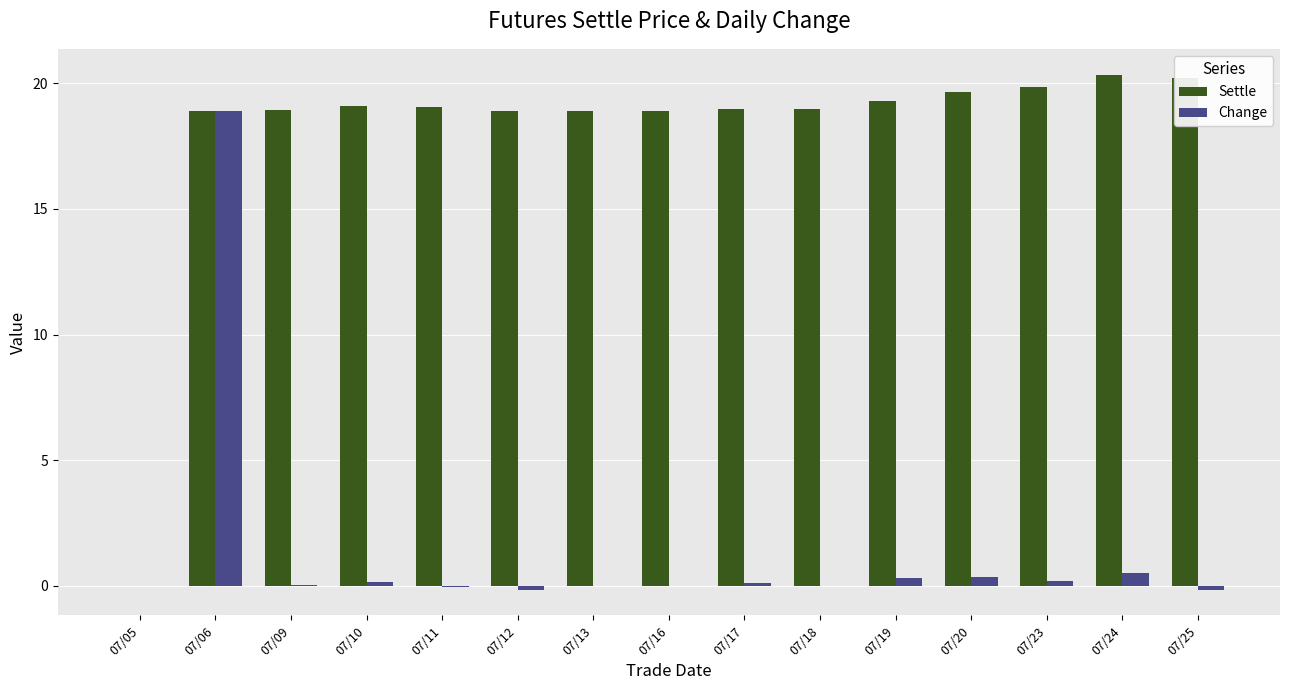

What is the spread (max minus min) of values at 07/16?

18.9